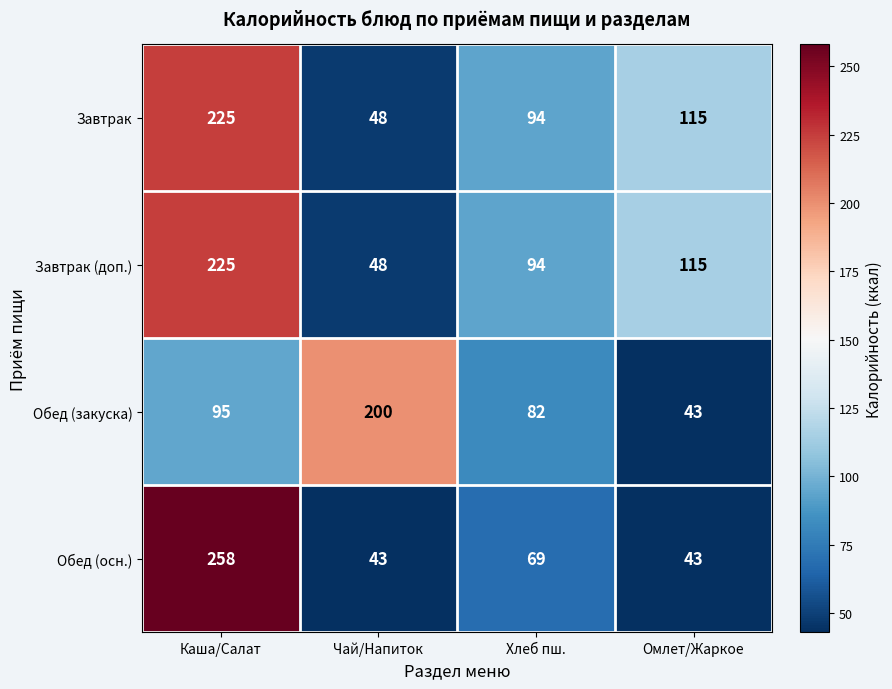

What is the sum of the Завтрак values at Хлеб пш. and Каша/Салат?

319